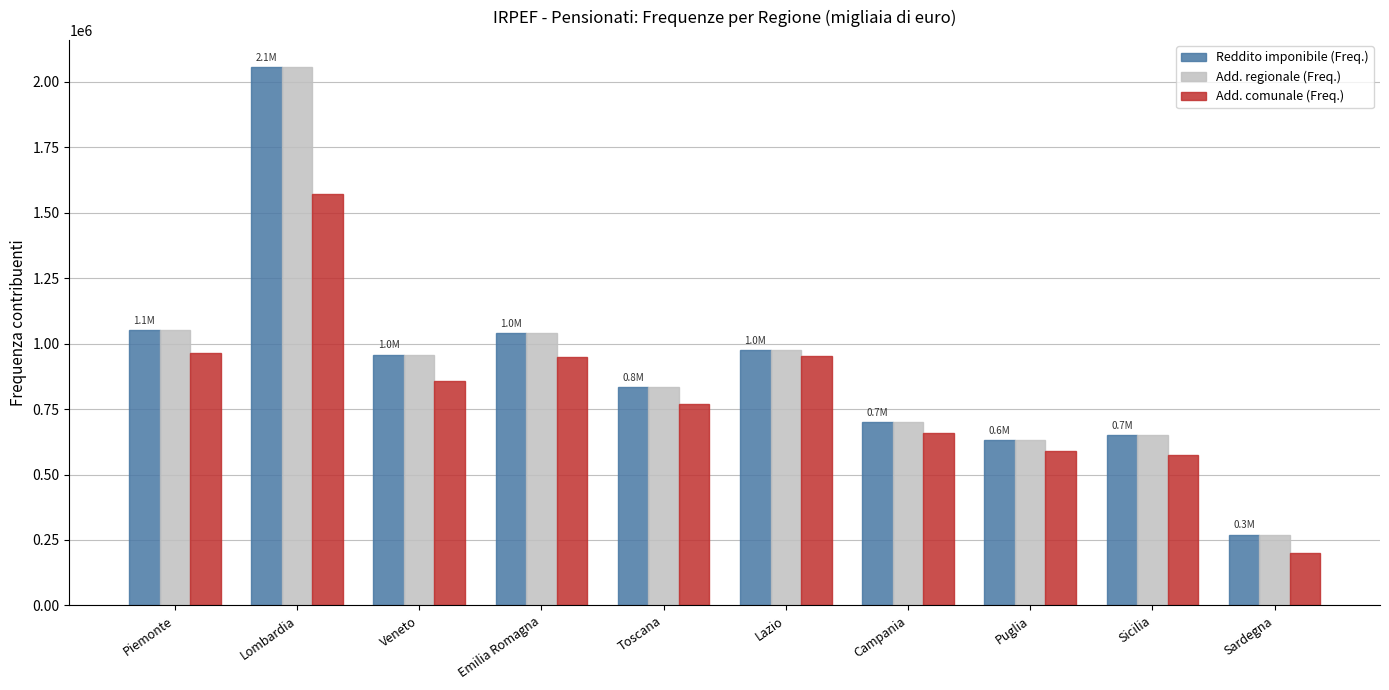

The Add. comunale (Freq.) series shows 202090 at Toscana. True or false?

False